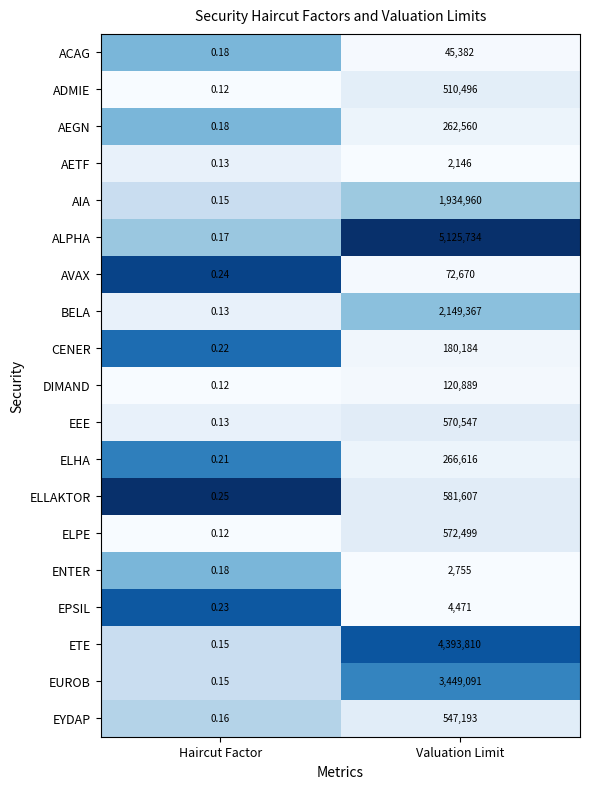

At which label is ELLAKTOR closest to 290803?

Haircut Factor